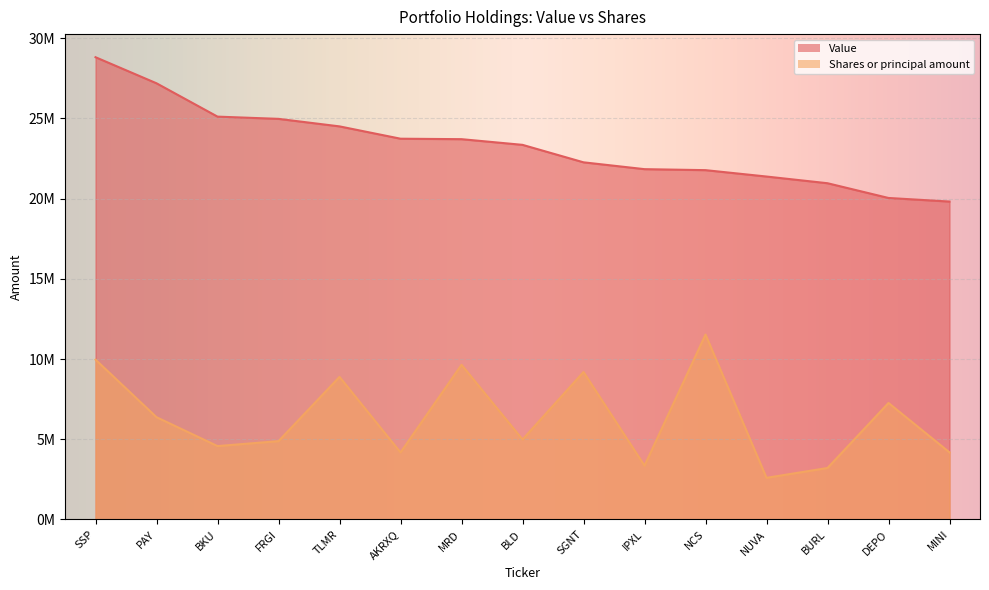

Reading left to right, extract all data points from this chart.

Value: SSP=28812000.0	PAY=27187000.0	BKU=25109000.0	FRGI=24970000.0	TLMR=24501000.0	AKRXQ=23733000.0	MRD=23704000.0	BLD=23350000.0	SGNT=22261000.0	IPXL=21835000.0	NCS=21773000.0	NUVA=21375000.0	BURL=20958000.0	DEPO=20039000.0	MINI=19815000.0
Shares or principal amount: SSP=9961072.6	PAY=6373541.5	BKU=4573850.9	FRGI=4881643.5	TLMR=8886967.8	AKRXQ=4178391.5	MRD=9641206.6	BLD=4984727.2	SGNT=9191049.1	IPXL=3354241.4	NCS=11524800.0	NUVA=2594885.6	BURL=3209012.6	DEPO=7260278.8	MINI=4181216.1